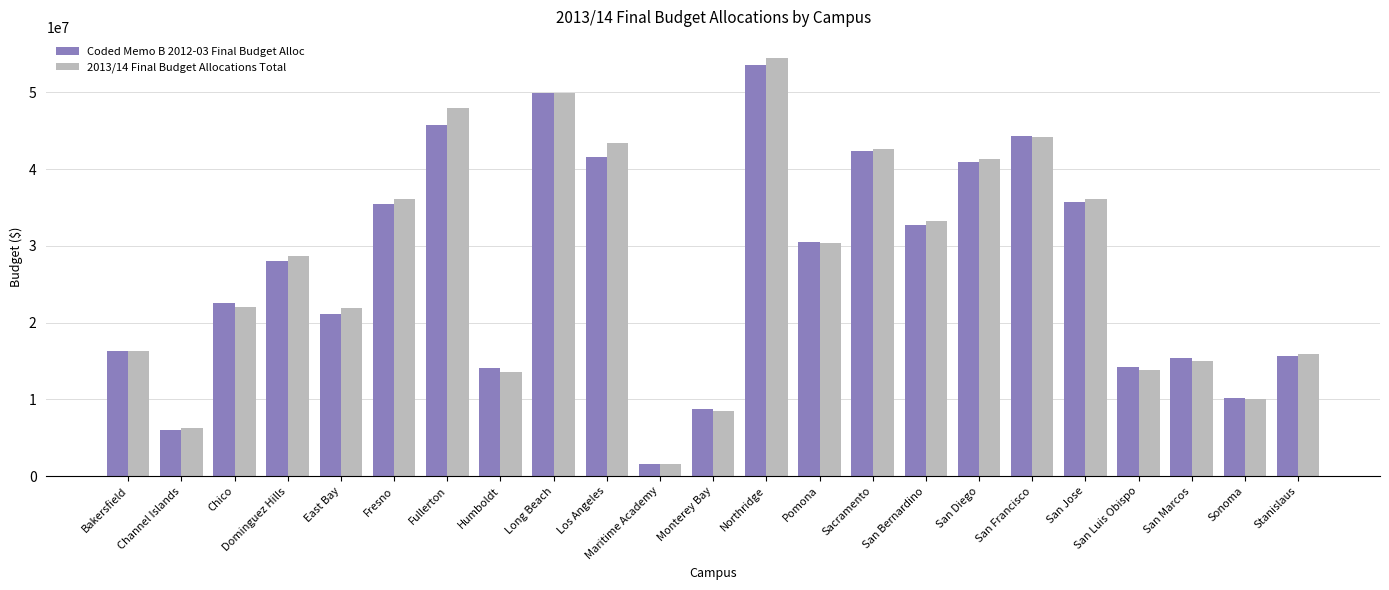

What is the sum of the Coded Memo B 2012-03 Final Budget Alloc values at Sacramento and Fresno?

77838100